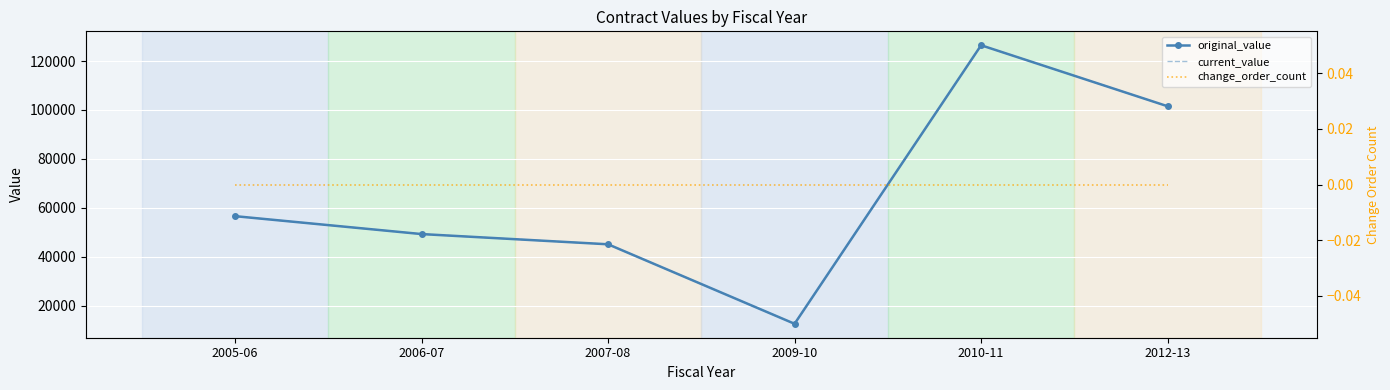

Read the current_value value at 2009-10, to the nearest 100.

12600